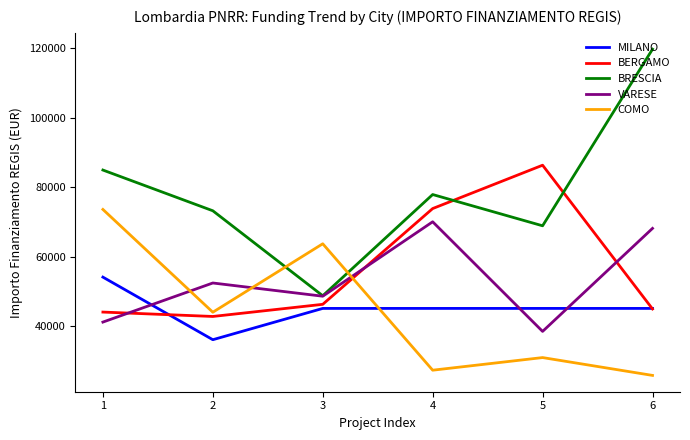

What is the difference between the highest and lowest values at 6?

93941.0